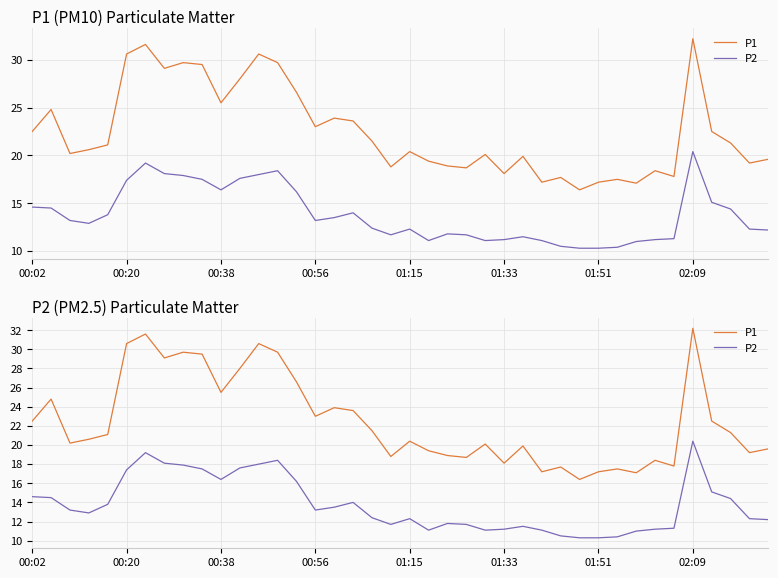

True or false: P1 and P2 intersect in this chart.

False